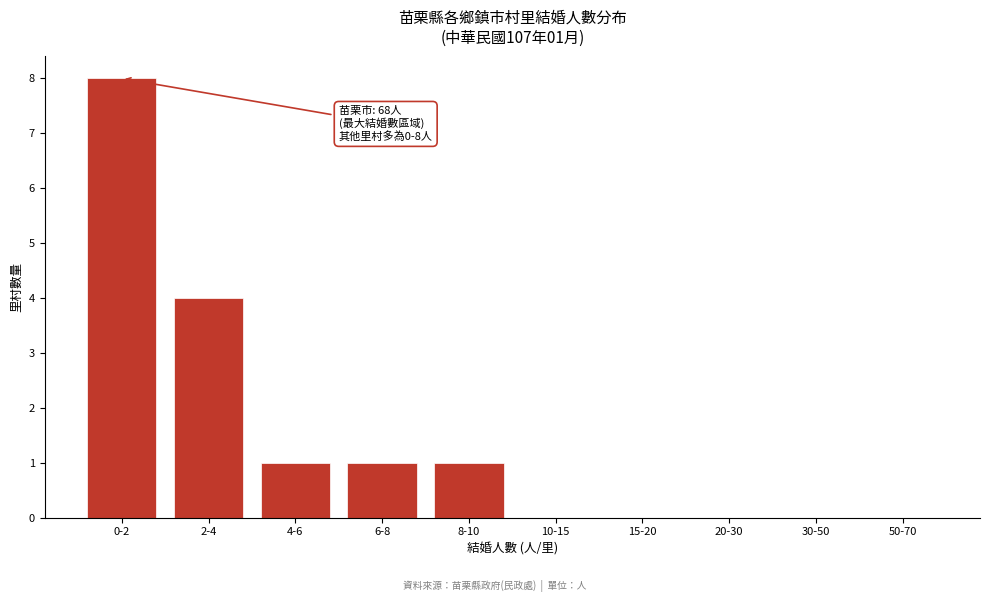

Reading left to right, what are all the values shown in this chart?

0-2=8	2-4=4	4-6=1	6-8=1	8-10=1	10-15=0	15-20=0	20-30=0	30-50=0	50-70=0